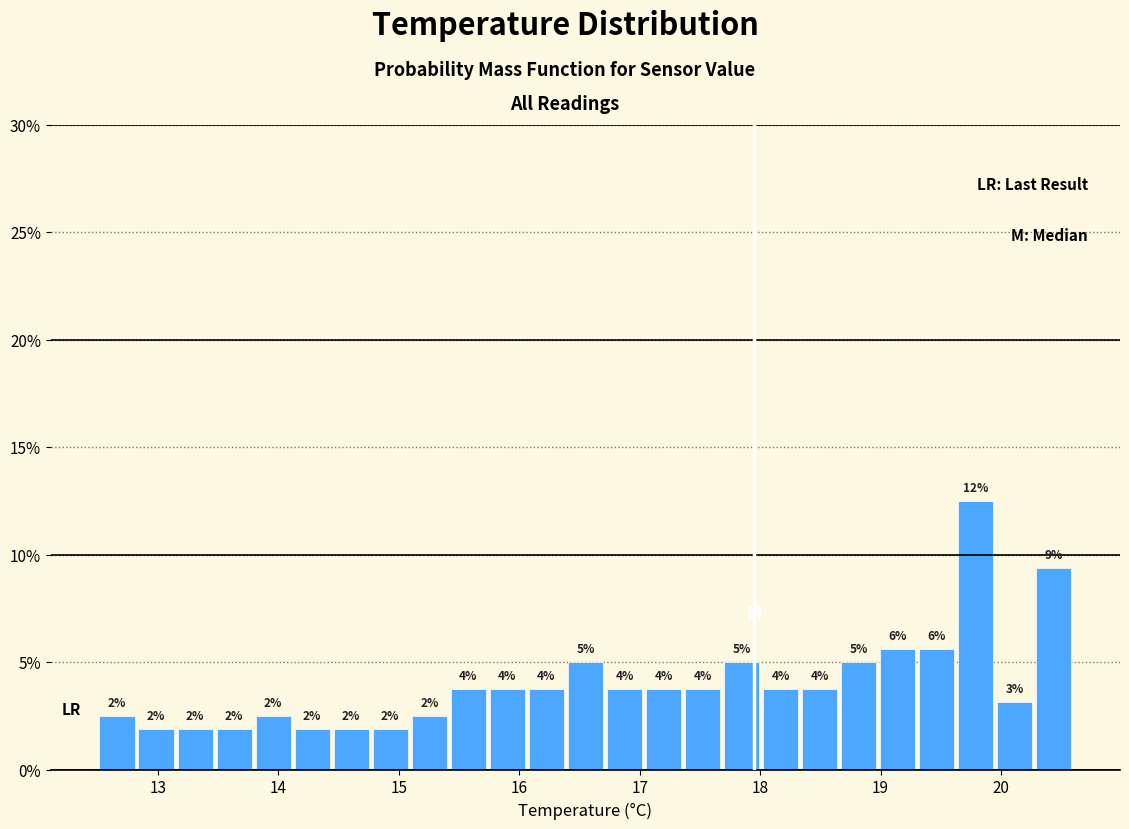

Read against the x-axis, roughly where is the centre of the tallest bar?

19.8